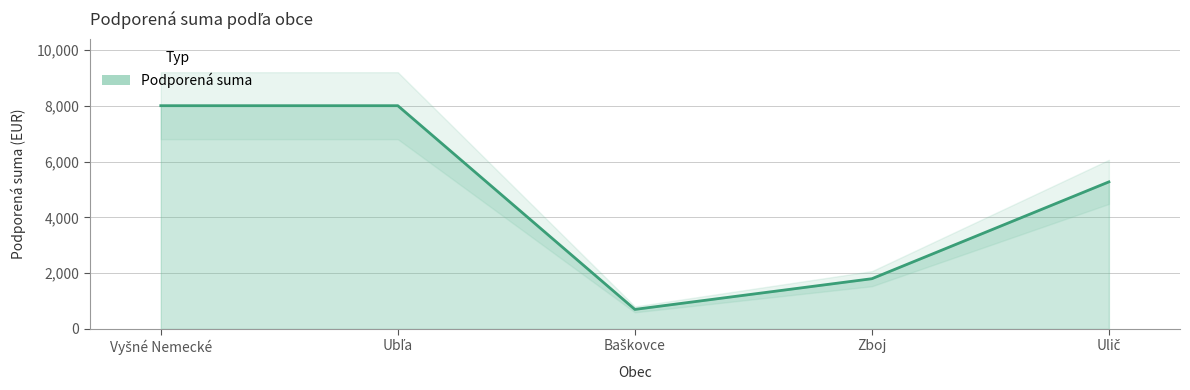

Approximately how many times larger is the value at Ulič compared to Ubľa?

0.7